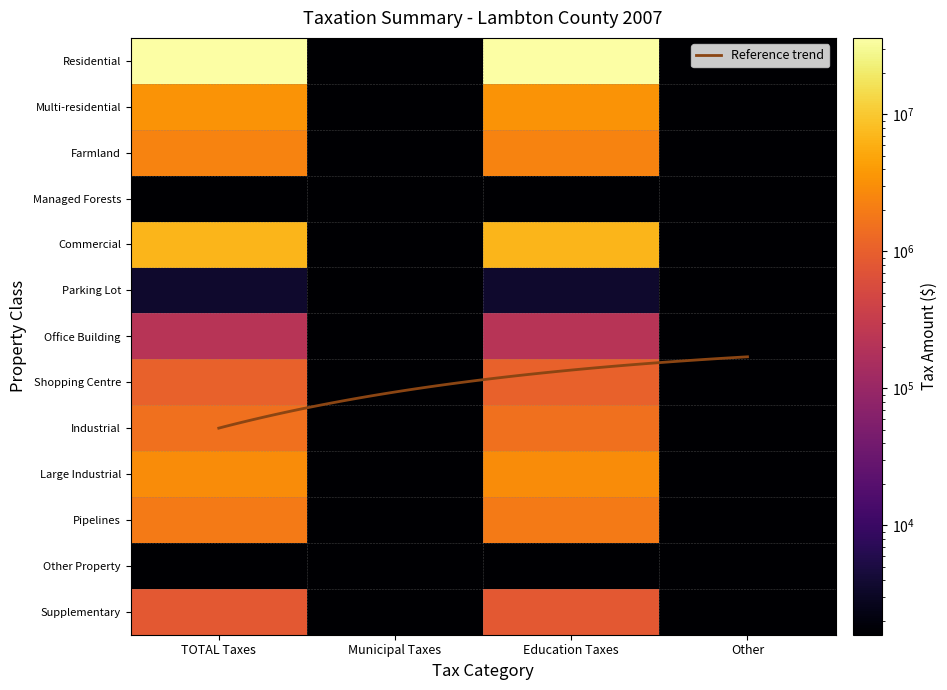

Is the value of Office Building at Education Taxes greater than the value of Large Industrial at Municipal Taxes?

Yes